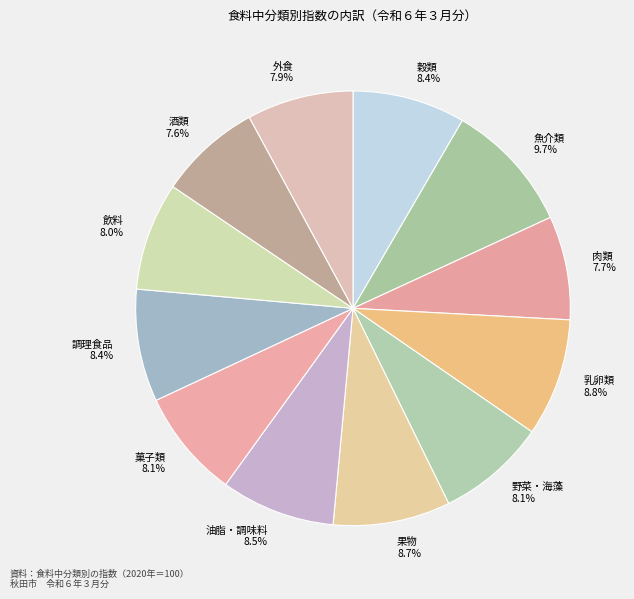

Which category has the biggest portion of the pie?

魚介類